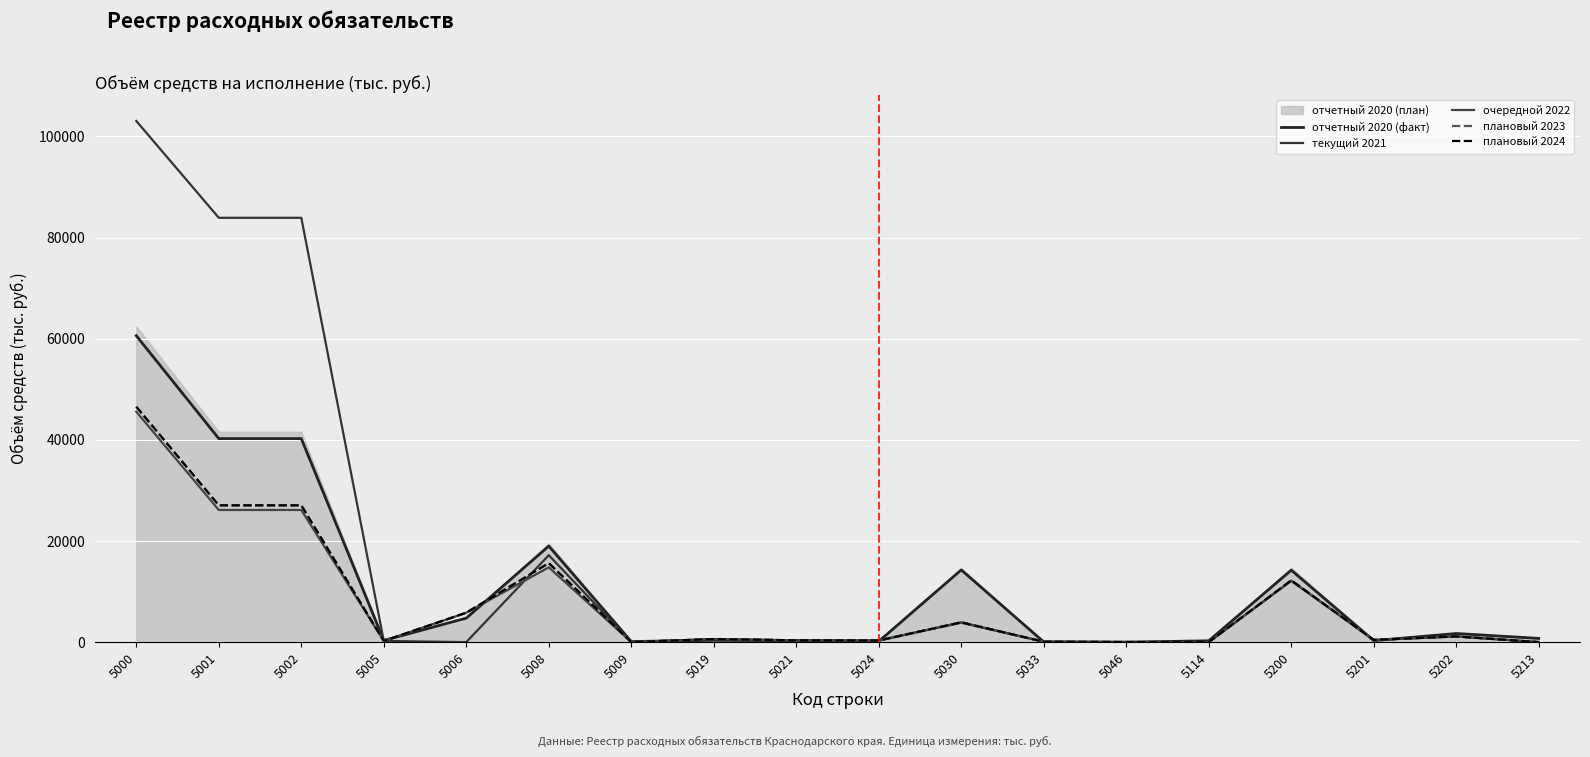

Where do отчетный 2020 (факт) and плановый 2024 first cross each other?

5005 and 5006